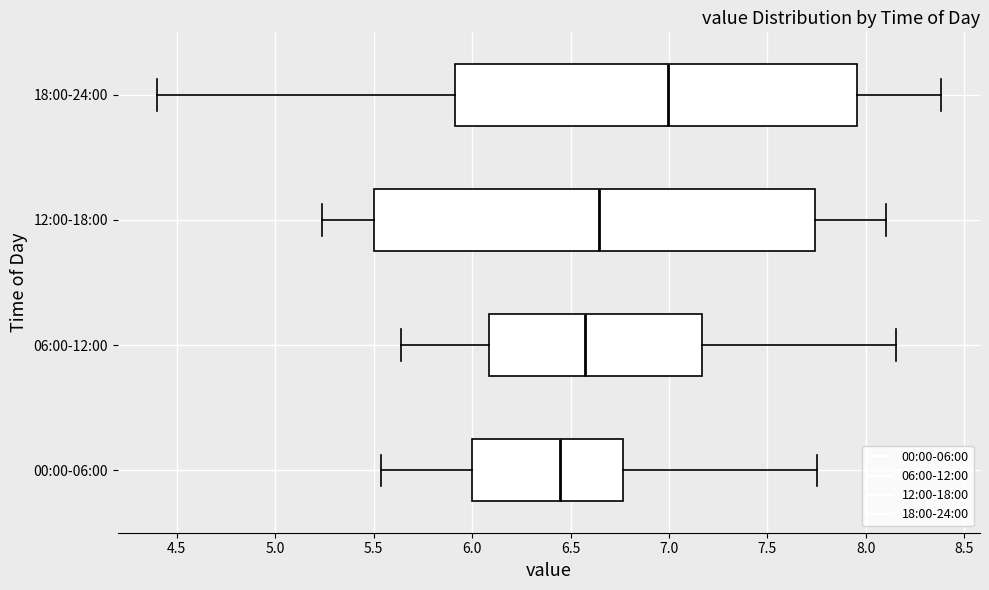

Where does the left whisker of the box for 18:00-24:00 end on the x-axis? The values are not printed on the chart, so give them approximately, as read against the axis.

4.40